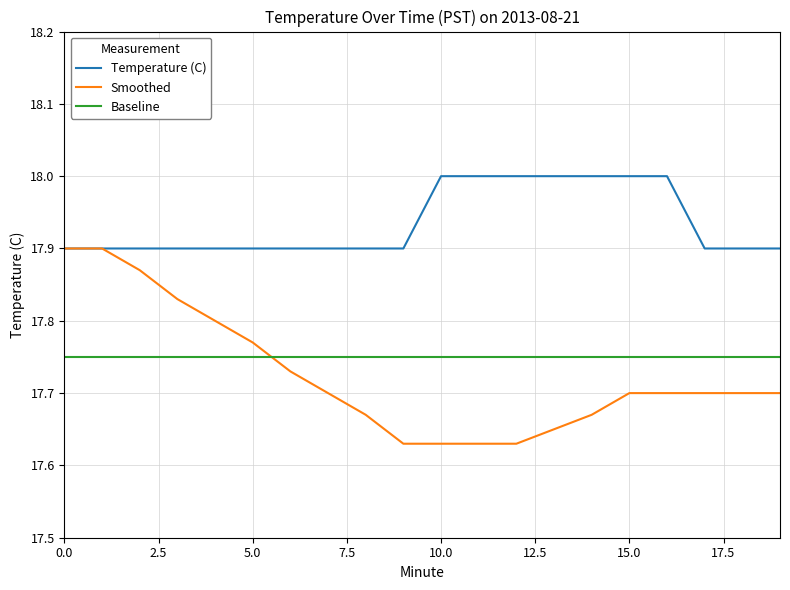

True or false: Baseline and Smoothed cross at least once.

True